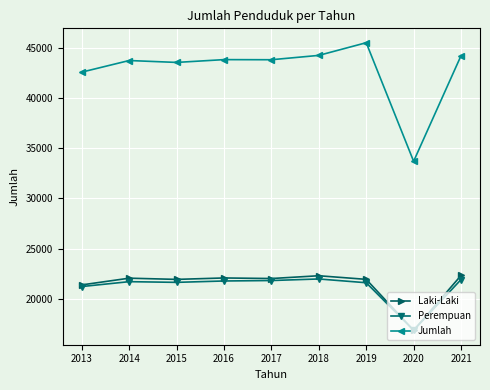

Which series has the largest range (max minus min)?

Jumlah